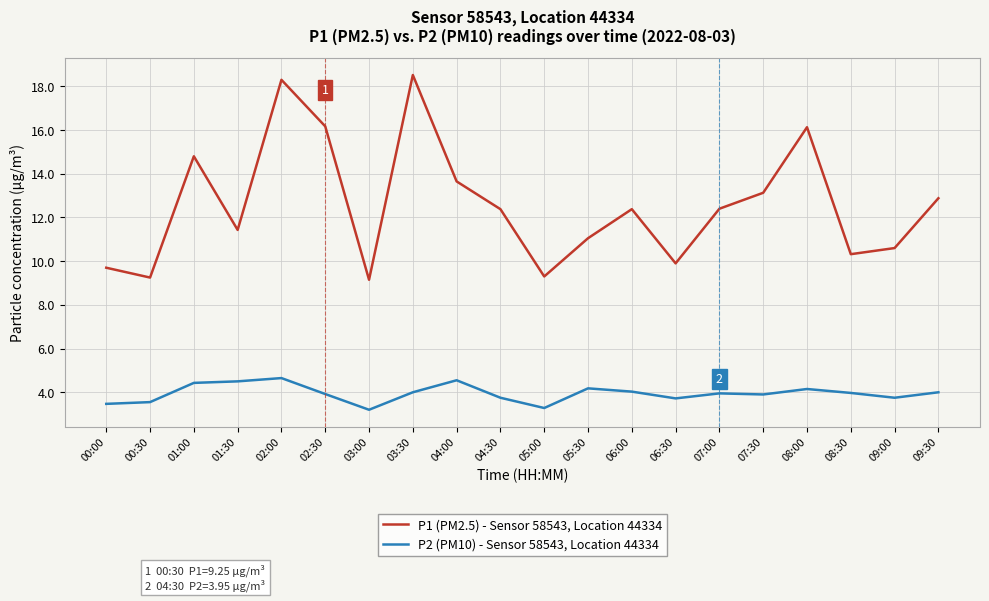

Rank the series by their maximum value, from highest to lowest.

P1 (PM2.5) - Sensor 58543, Location 44334, P2 (PM10) - Sensor 58543, Location 44334